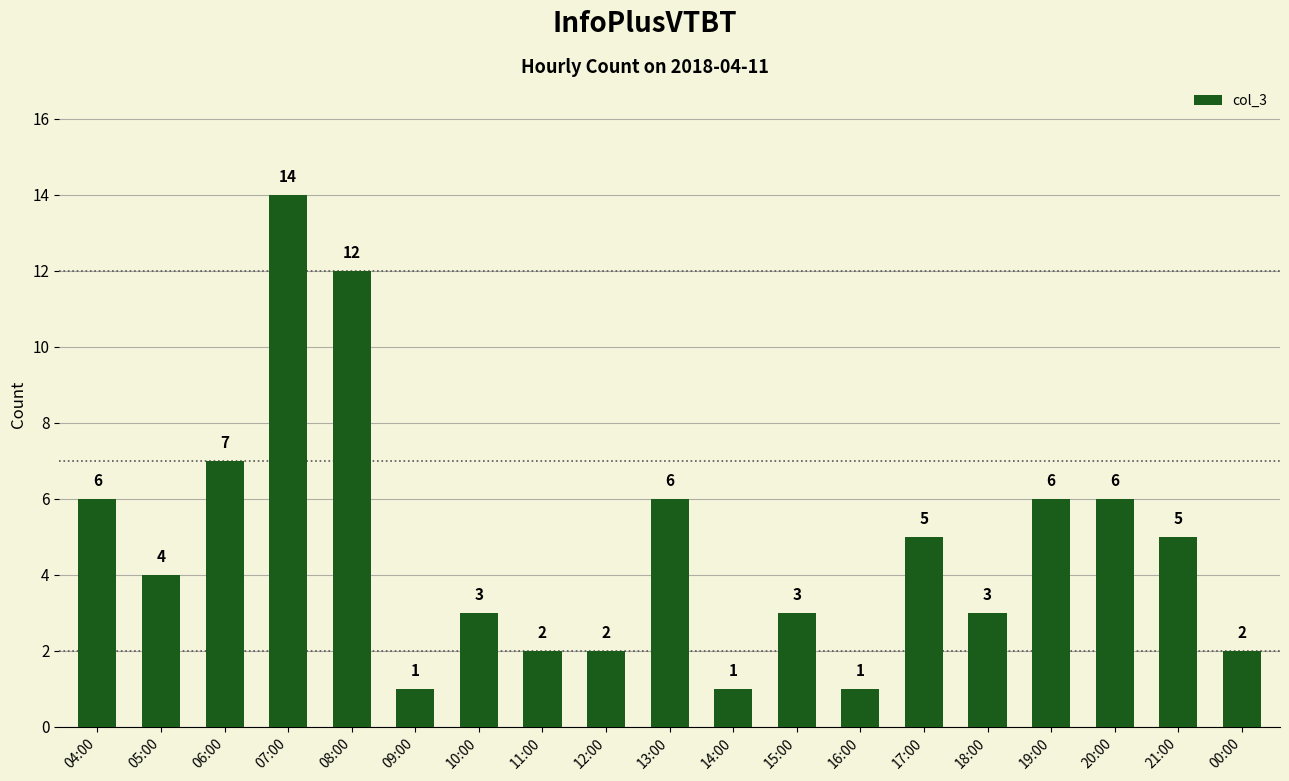

Reading left to right, list all the values displayed in this chart.

6	4	7	14	12	1	3	2	2	6	1	3	1	5	3	6	6	5	2